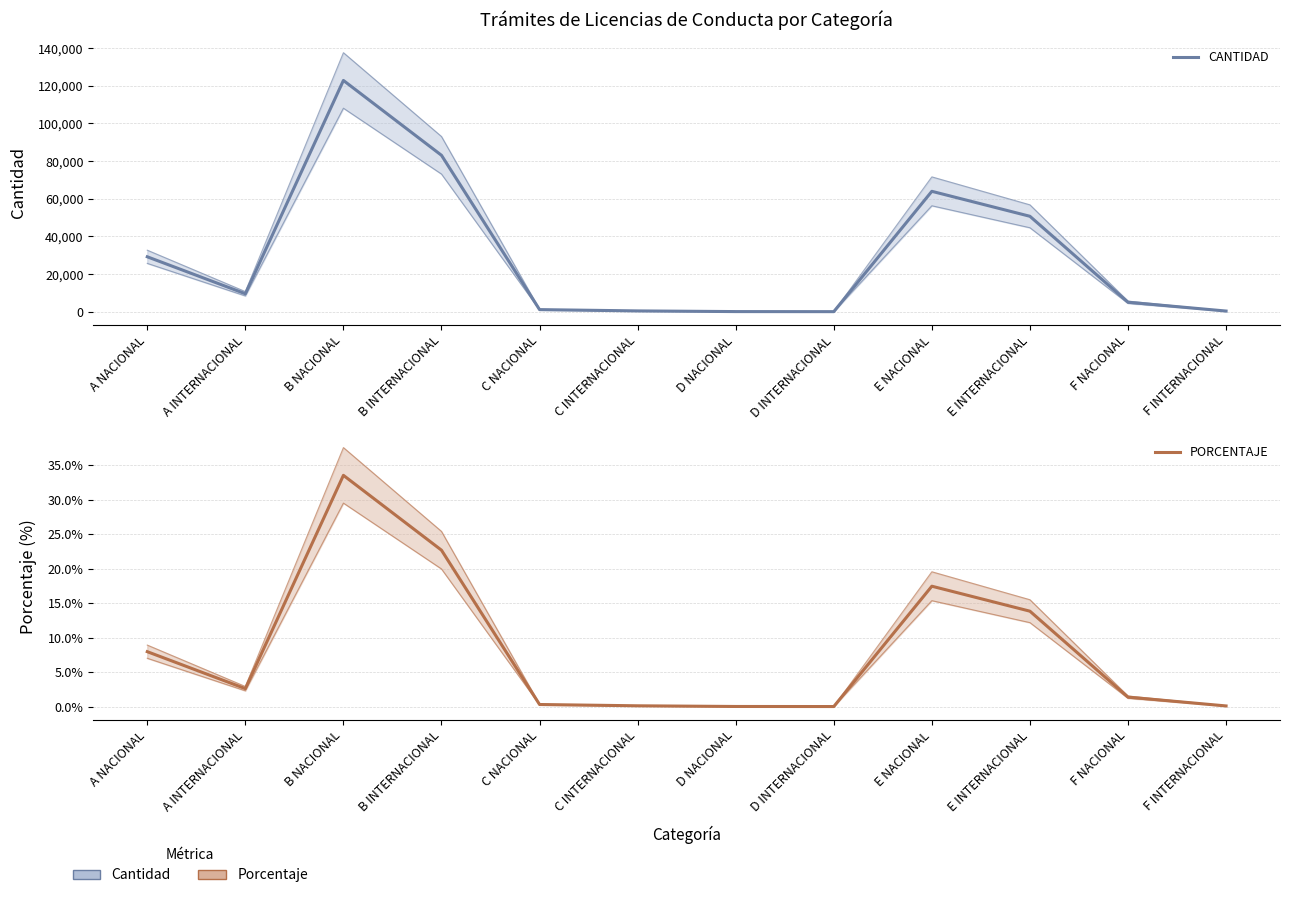

Where is the first local maximum for CANTIDAD?

B NACIONAL